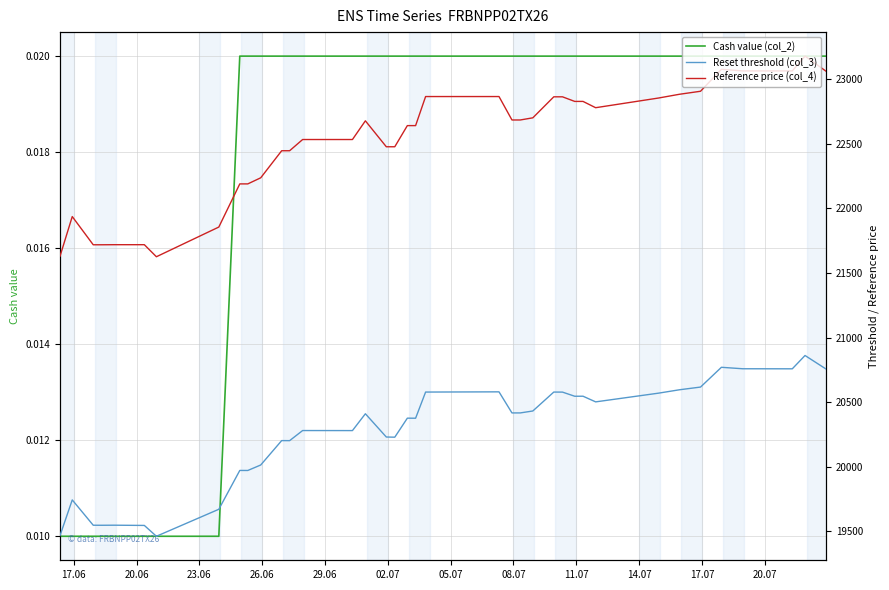

Reading right to left, transcribe all the data shown in this chart.

Cash value (col_2): 0.0	0.0	0.0	0.0	0.0	0.0	0.0	0.0	0.0	0.0	0.0	0.0	0.0	0.0	0.0	0.0	0.0	0.0	0.0	0.0	0.0	0.0	0.0	0.0	0.0	0.0	0.0	0.0	0.0	0.0	0.0	0.0	0.0	0.0	0.0	0.0	0.0	0.0	0.0
Reset threshold (col_3): 20757.2	20861.6	20758.5	20758.9	20770.2	20617.2	20596.1	20570.1	20502.5	20546.3	20546.0	20578.1	20578.4	20431.9	20416.9	20416.9	20580.1	20578.4	20375.9	20376.3	20228.9	20230.3	20410.4	20280.1	20280.4	20202.2	20202.6	20013.7	19971.2	19971.5	19670.7	19461.7	19545.6	19545.6	19547.4	19546.8	19547.2	19743.3	19467.4
Reference price (col_4): 23063.6	23180.1	23065.5	23065.5	23078.0	22908.0	22884.6	22855.6	22780.6	22829.3	22829.3	22864.9	22864.9	22702.2	22685.6	22685.6	22867.0	22867.0	22641.9	22641.9	22478.1	22478.1	22679.0	22534.2	22534.2	22447.3	22447.3	22237.7	22190.5	22190.5	21856.3	21626.4	21719.7	21719.7	21719.7	21719.1	21719.1	21937.6	21631.0